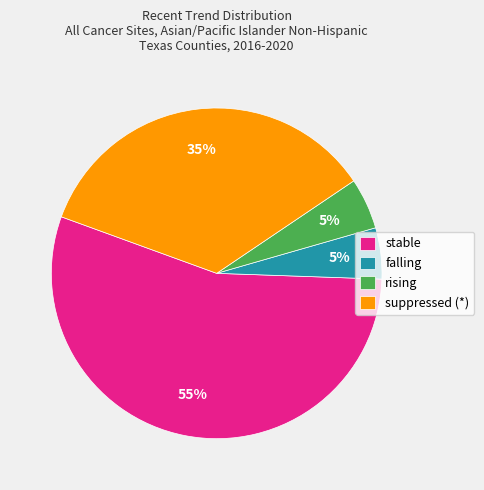

Combined, do suppressed (*) and falling account for over 50%?

No